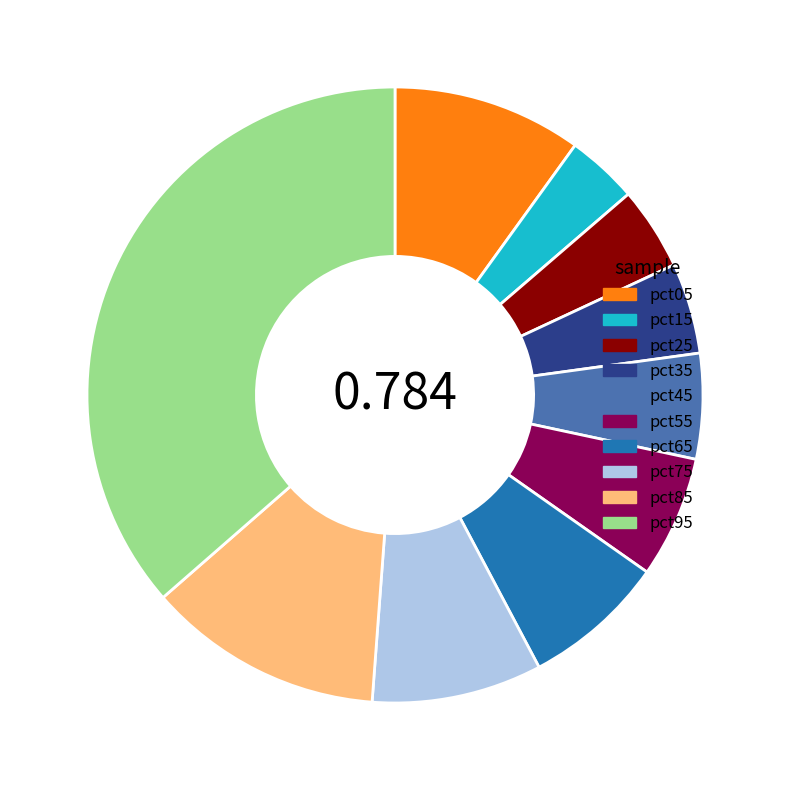

The pct15 slice represents 4% of the pie. True or false?

True